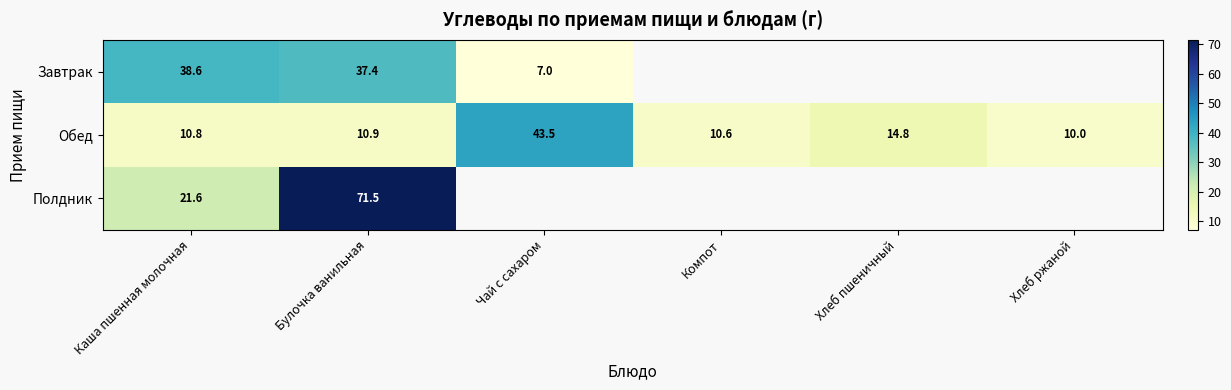

At which label does Обед reach its peak?

Чай с сахаром